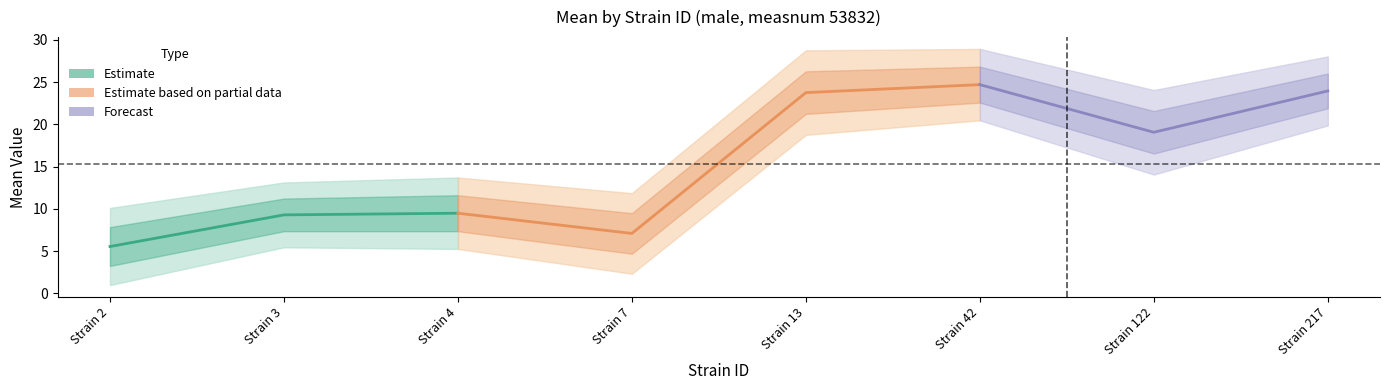

Is it true that mean equals 6.2 at 3?

False